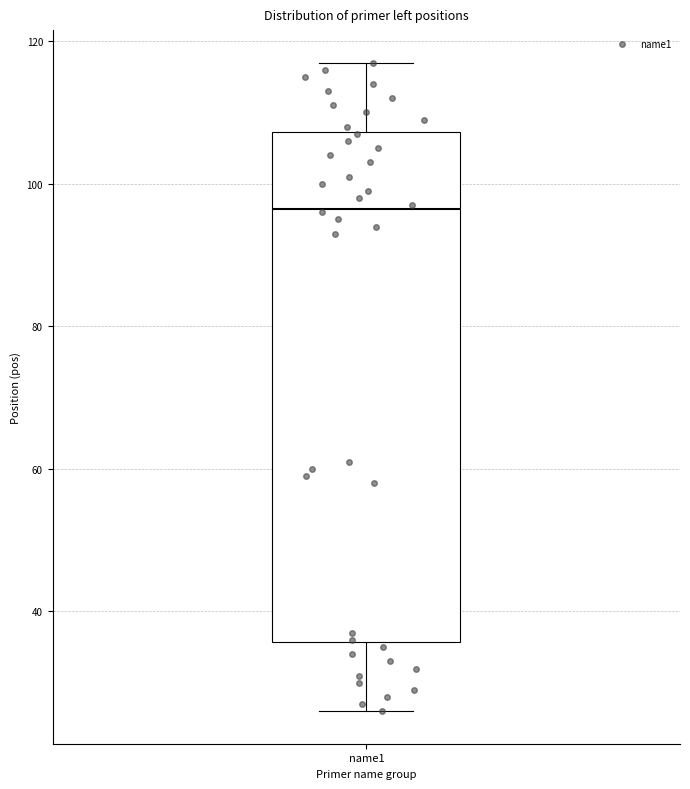

Where is the upper edge of the box for name1 on the y-axis? The values are not printed on the chart, so give them approximately, as read against the axis.

108